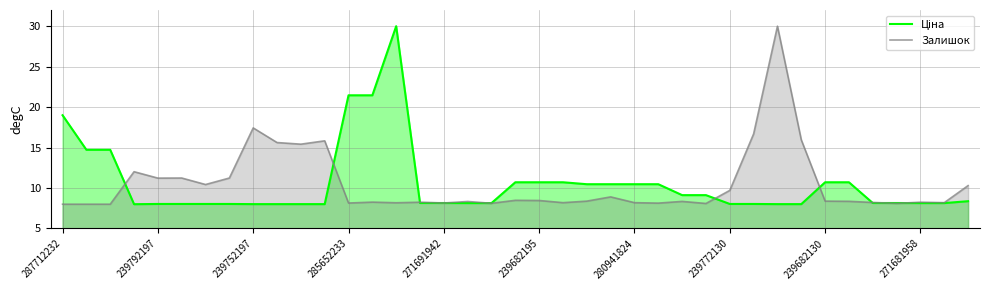

Reading left to right, list all the values displayed in this chart.

Ціна: 19.0	14.7	14.7	8.0	8.0	8.0	8.0	8.0	8.0	8.0	8.0	8.0	21.5	21.5	30.0	8.1	8.1	8.1	8.1	10.7	10.7	10.7	10.5	10.5	10.5	10.5	9.1	9.1	8.0	8.0	8.0	8.0	10.7	10.7	8.1	8.1	8.1	8.1	8.4
Залишок: 8.0	8.0	8.0	12.0	11.2	11.2	10.4	11.2	17.4	15.6	15.4	15.8	8.1	8.3	8.2	8.2	8.1	8.3	8.1	8.5	8.5	8.2	8.4	8.9	8.2	8.1	8.3	8.1	9.7	16.7	30.0	16.0	8.4	8.4	8.2	8.1	8.2	8.2	10.3